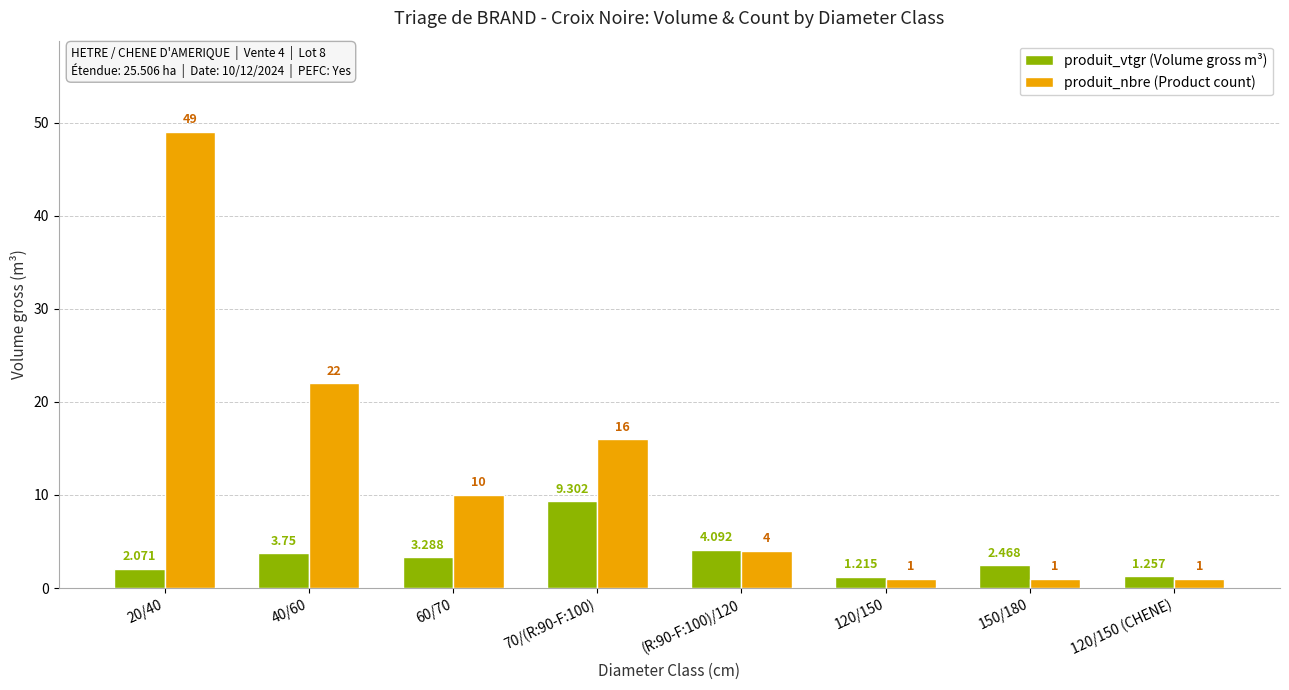

At which category is the sum across all series the highest?

20/40